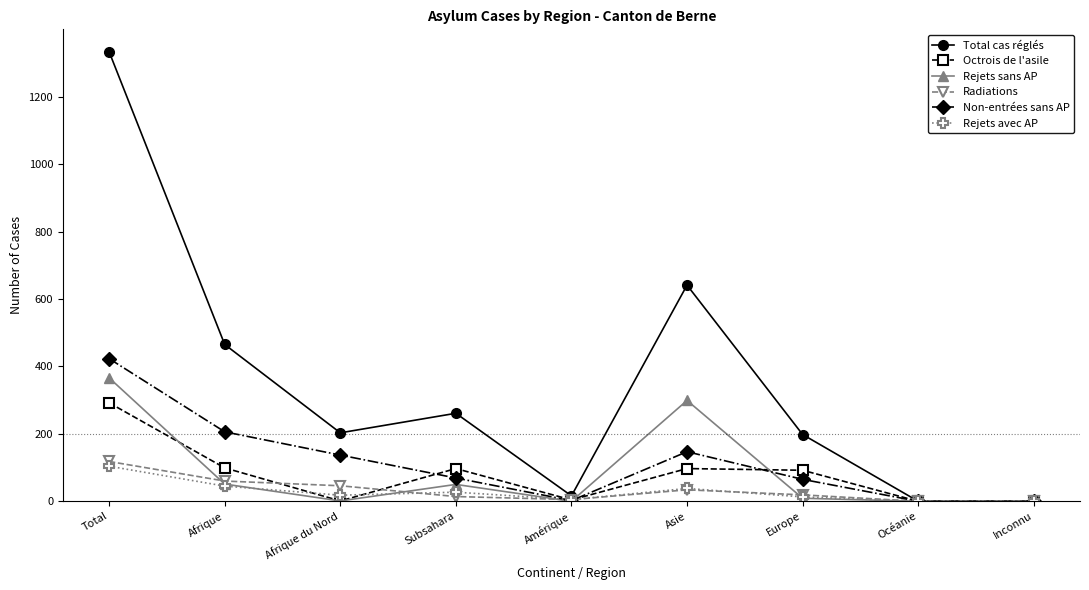

Between Subsahara and Asie, which series saw the biggest shift?

Total cas réglés